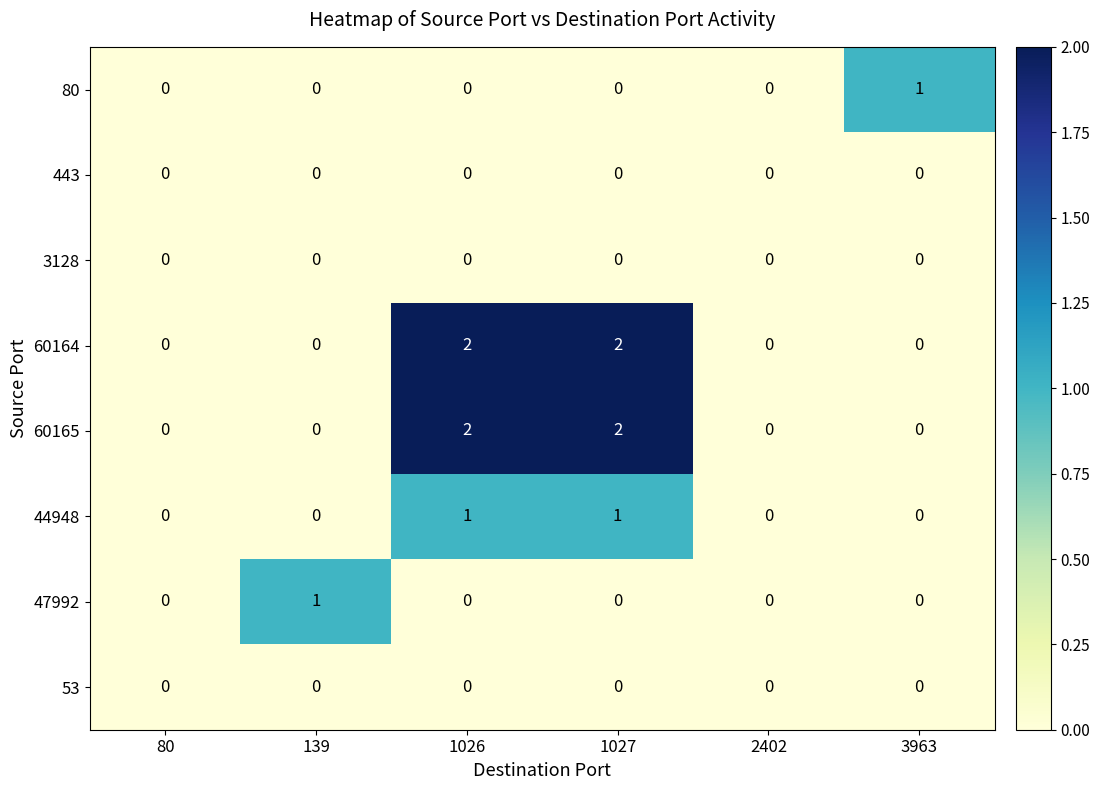

The value of 60164 at 1026 is 2. True or false?

True